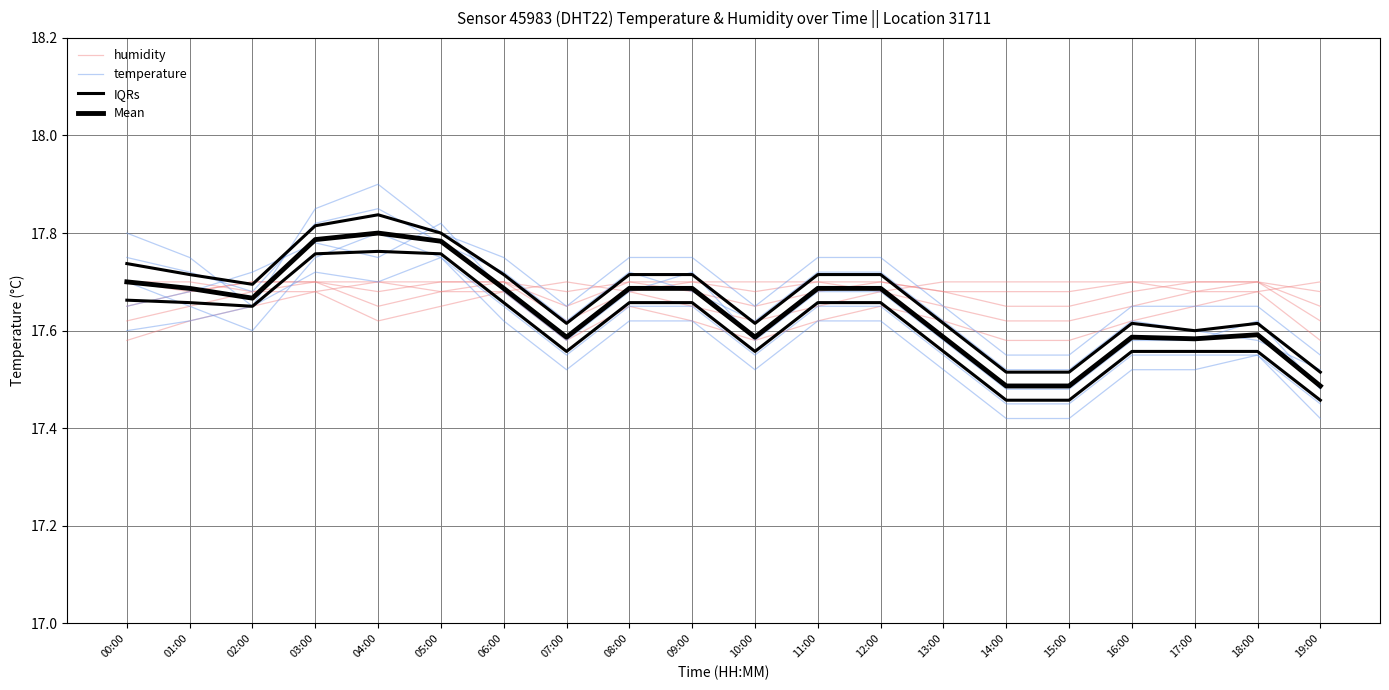

How many intersections are there between humidity and Mean?

7